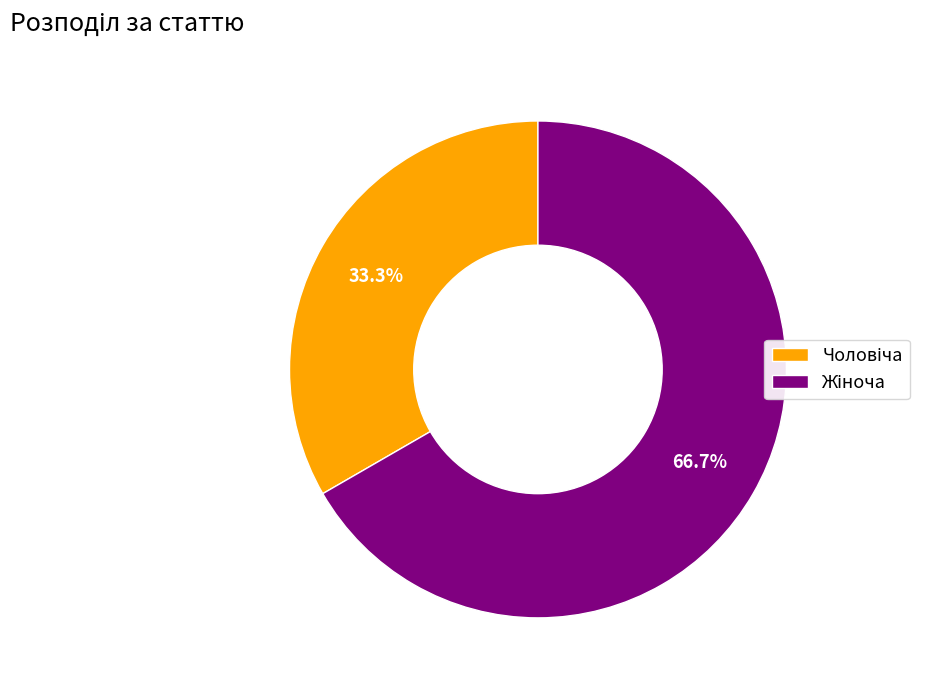

Does any single category account for the majority?

Yes